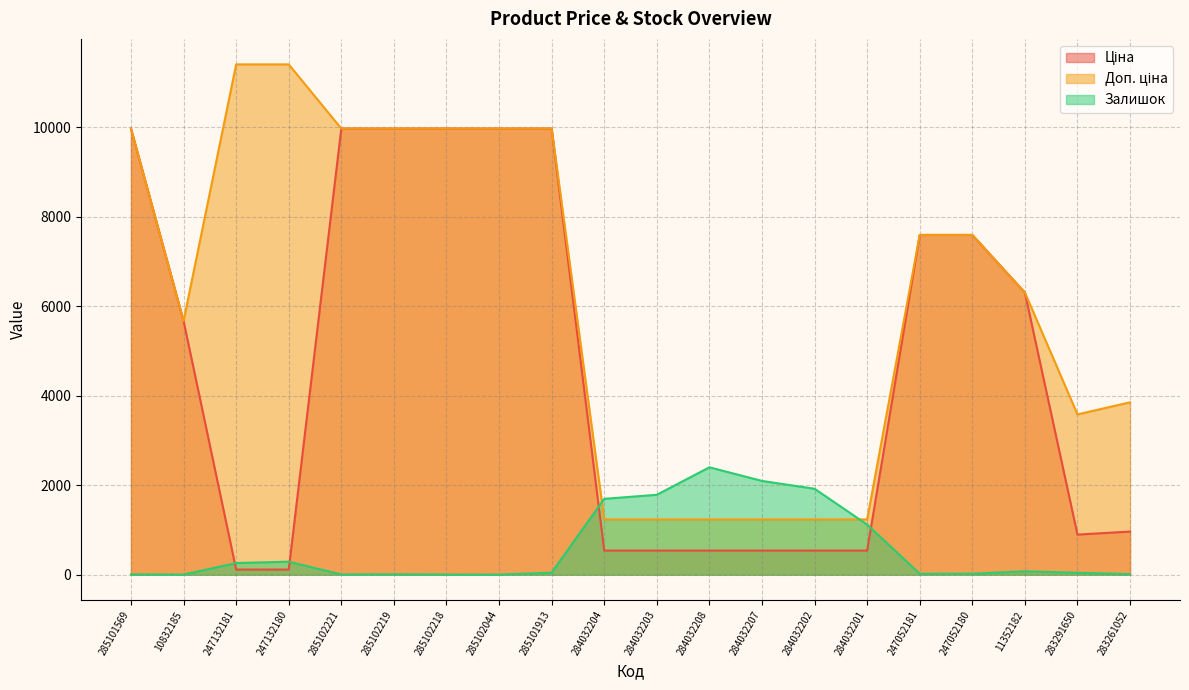

What is the value of the Ціна point at the 7th from the left?

9975.0